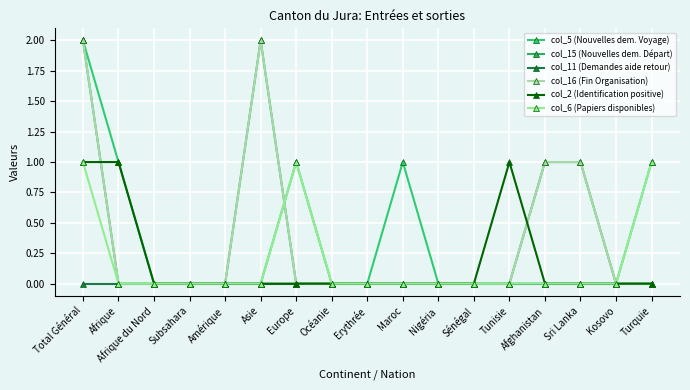

True or false: col_11 (Demandes aide retour) and col_2 (Identification positive) cross at least once.

False